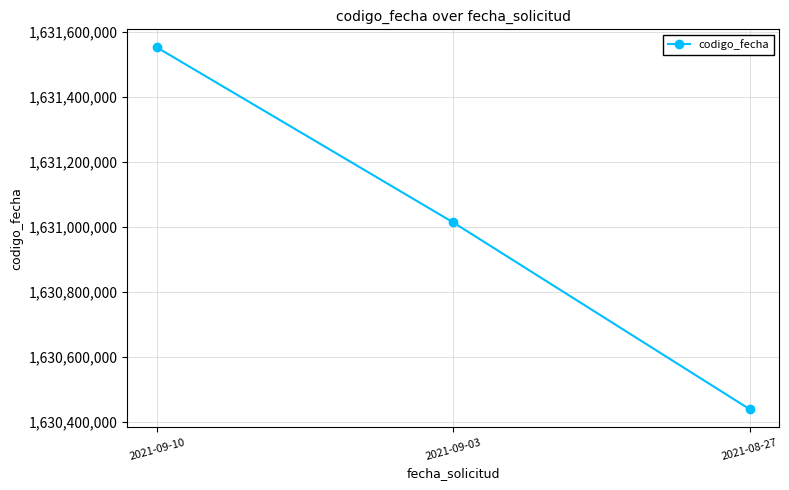

True or false: the data shows 2674856675 at 2021-09-10.

False